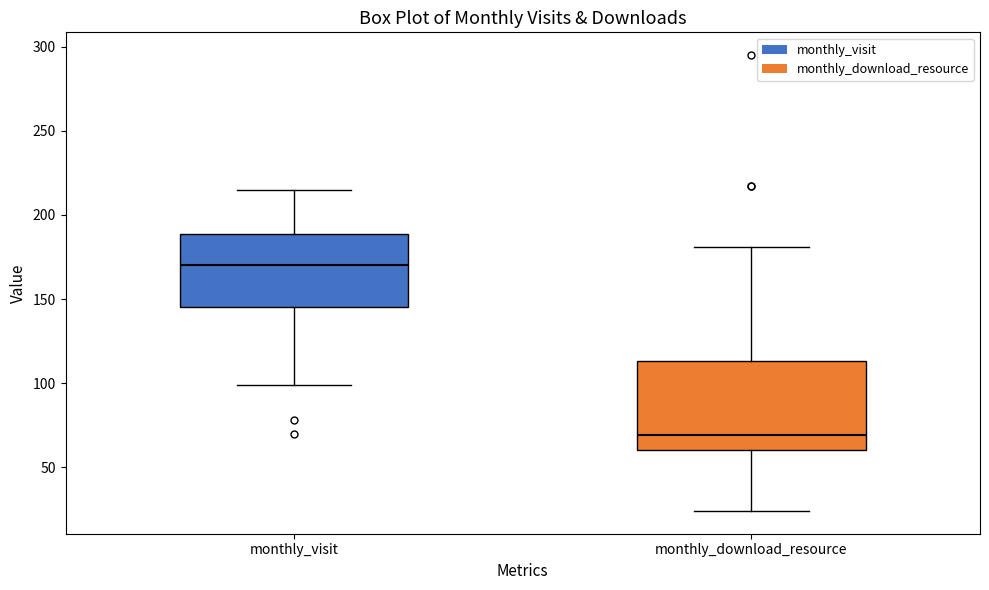

Which box's median line is the highest?

monthly_visit